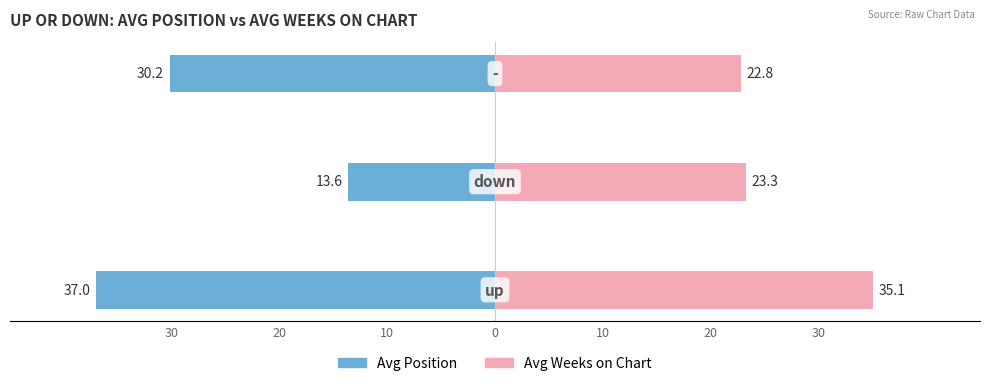

What is the maximum value for Avg Weeks on Chart?

35.1